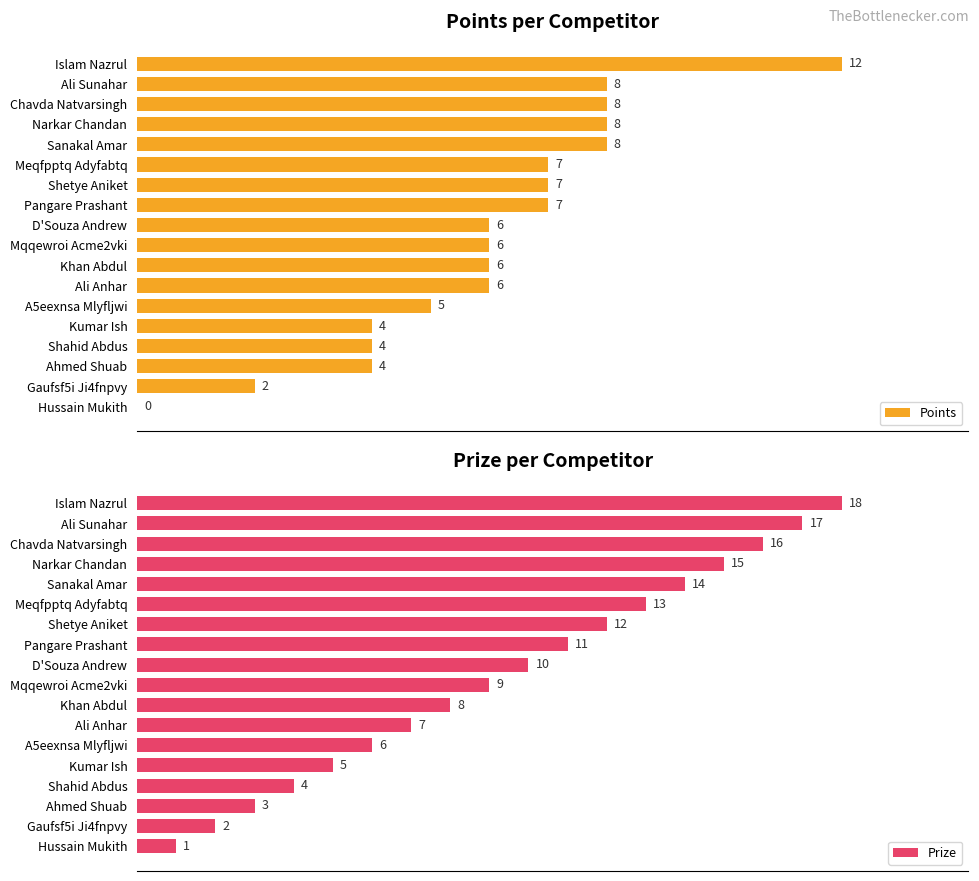

At which label does Points reach its peak?

Islam Nazrul